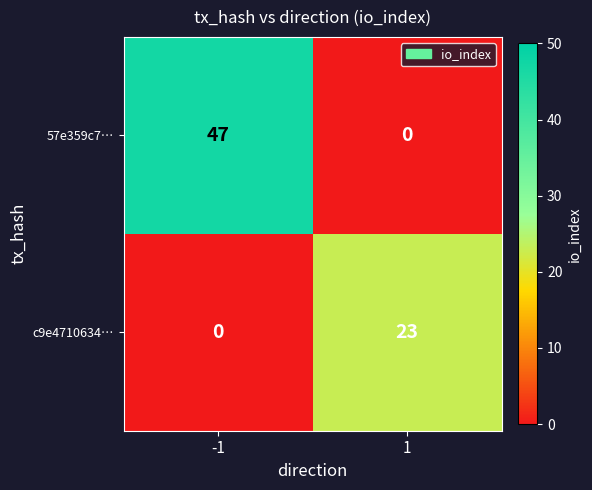

Reading left to right, extract all data points from this chart.

57e359c7…: 47	0
c9e4710634…: 0	23